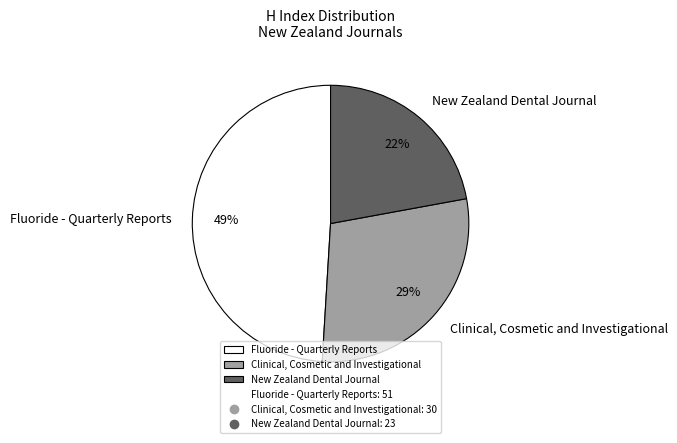

Do New Zealand Dental Journal and Fluoride - Quarterly Reports together represent more than half of the pie?

Yes